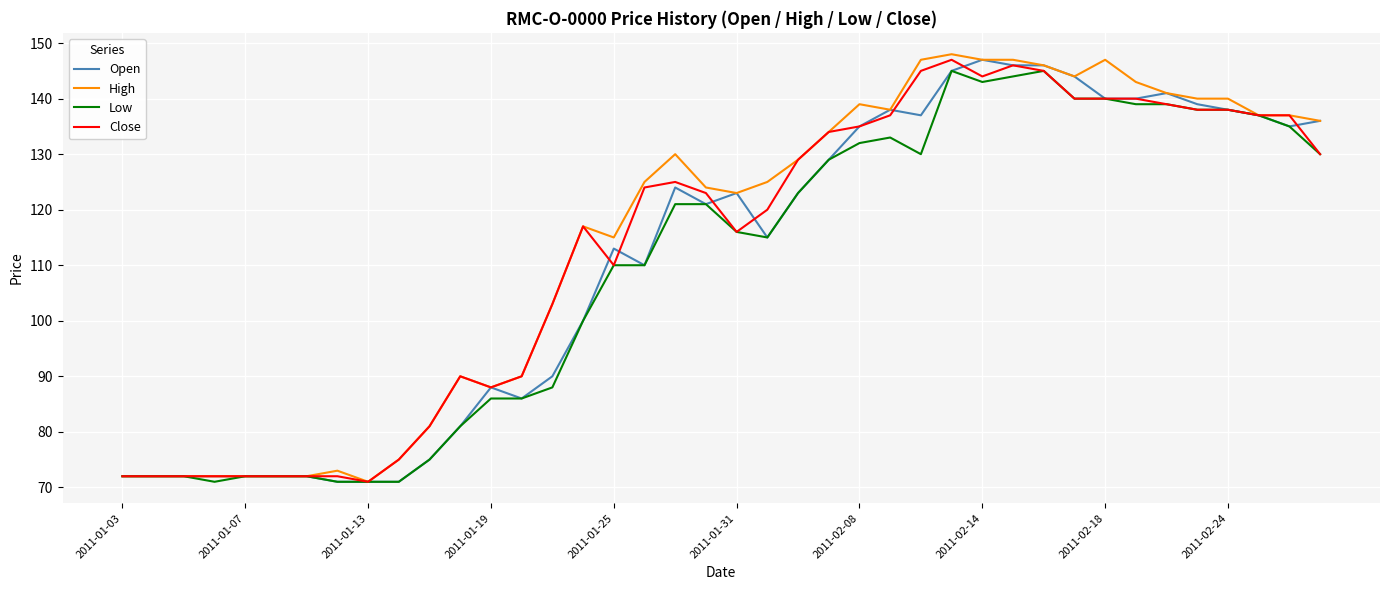

What is the highest value of the Open series?

147